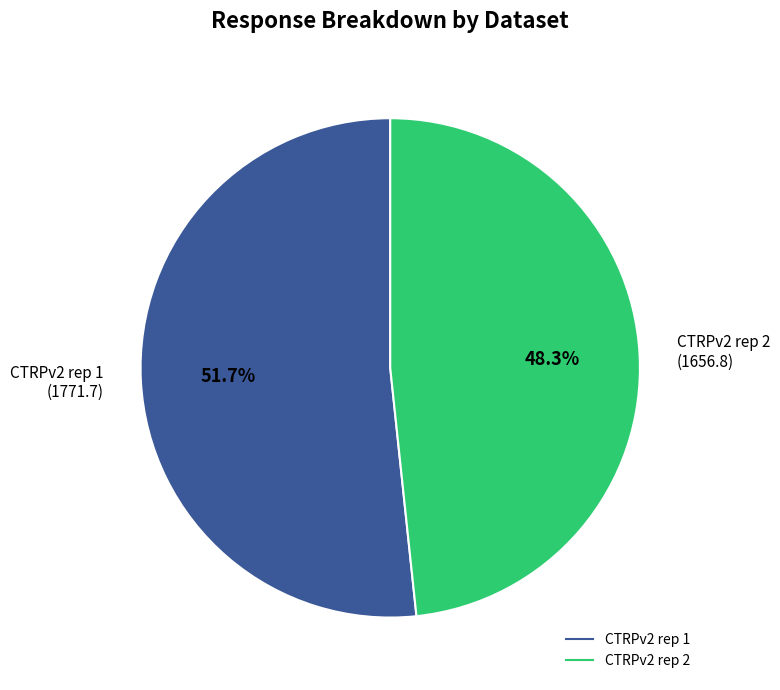

Is there any slice that represents more than half of the pie?

Yes